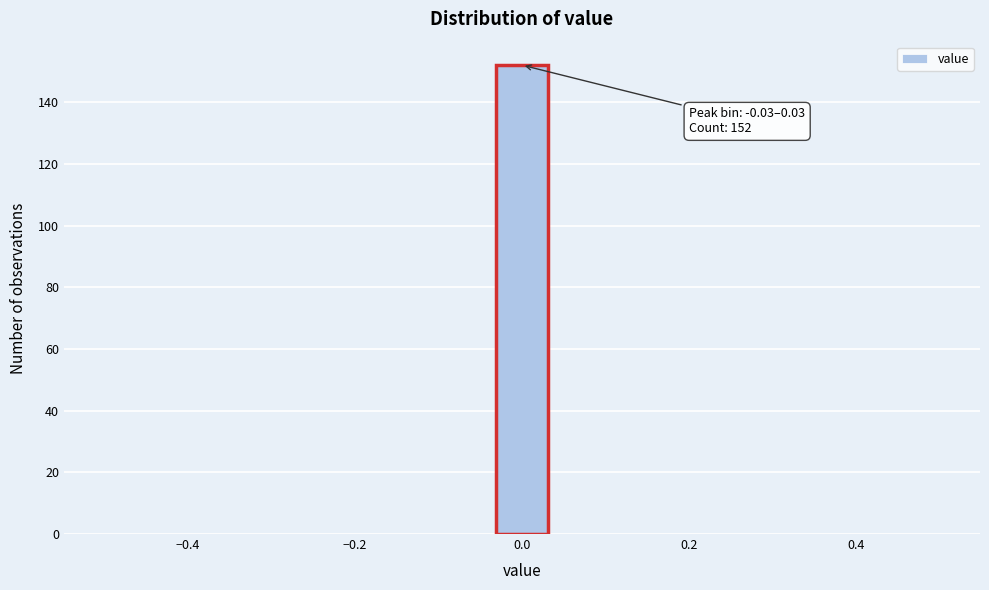

Around what value on the x-axis is the tallest bar? Give the approximate position of its centre, as read against the axis.

0.00